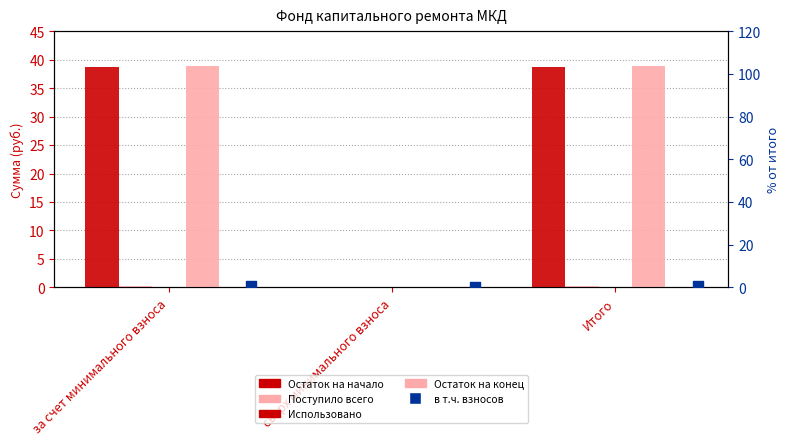

Which series has the largest total across all categories?

Остаток на конец